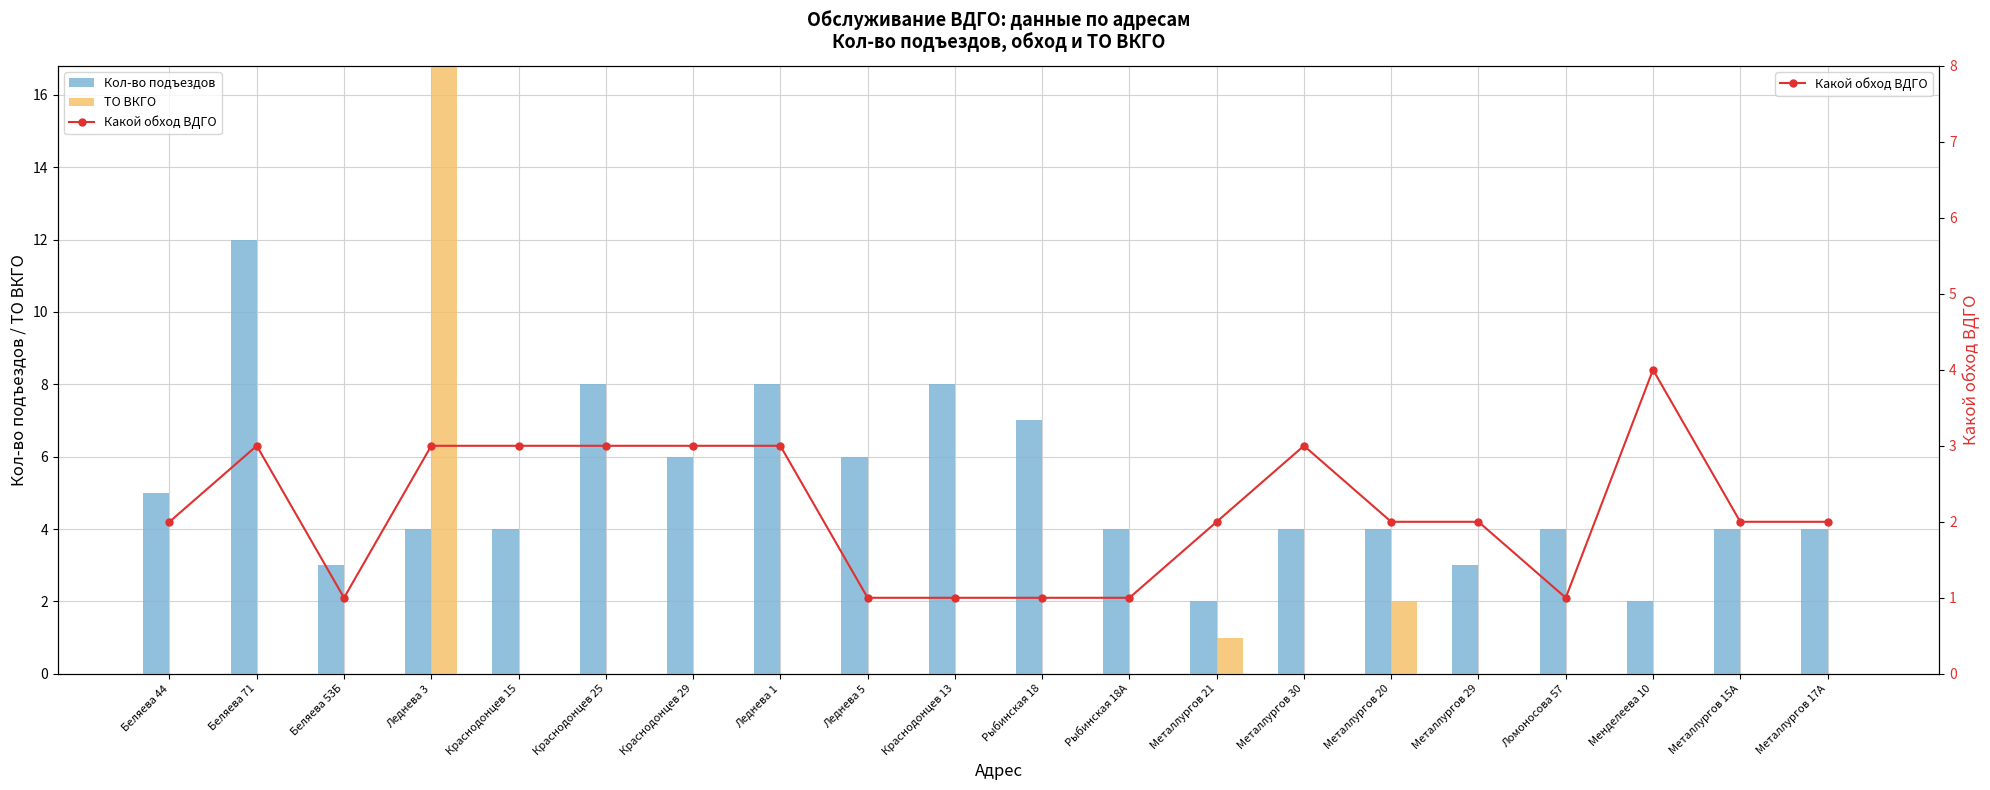

What position from the right is Металлургов 15А?

2